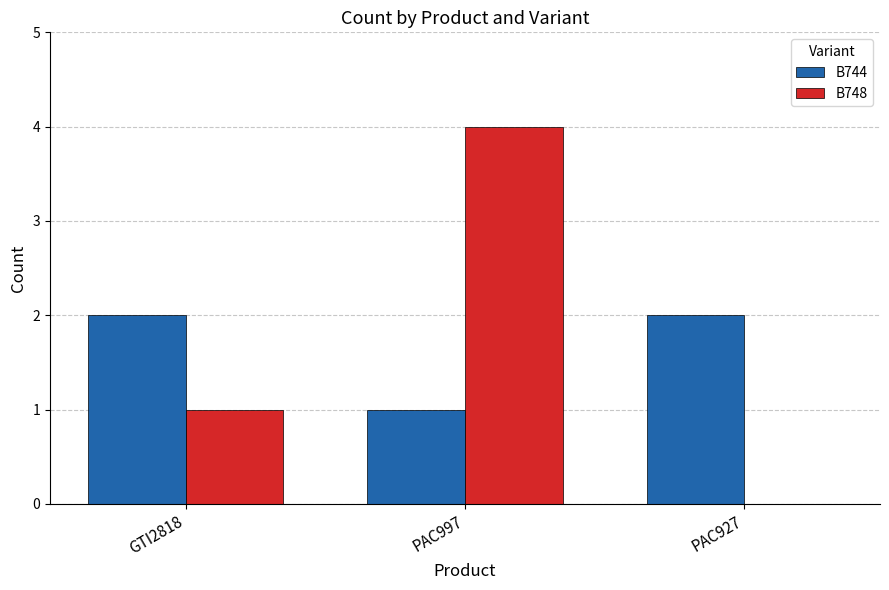

What is the average value of the B748 series?

2